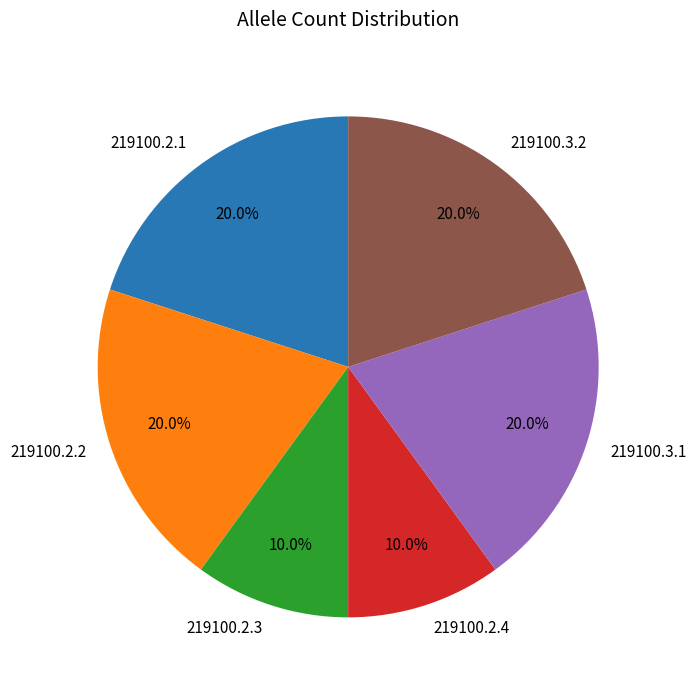

What portion of the pie excludes 219100.3.2?

80.0%